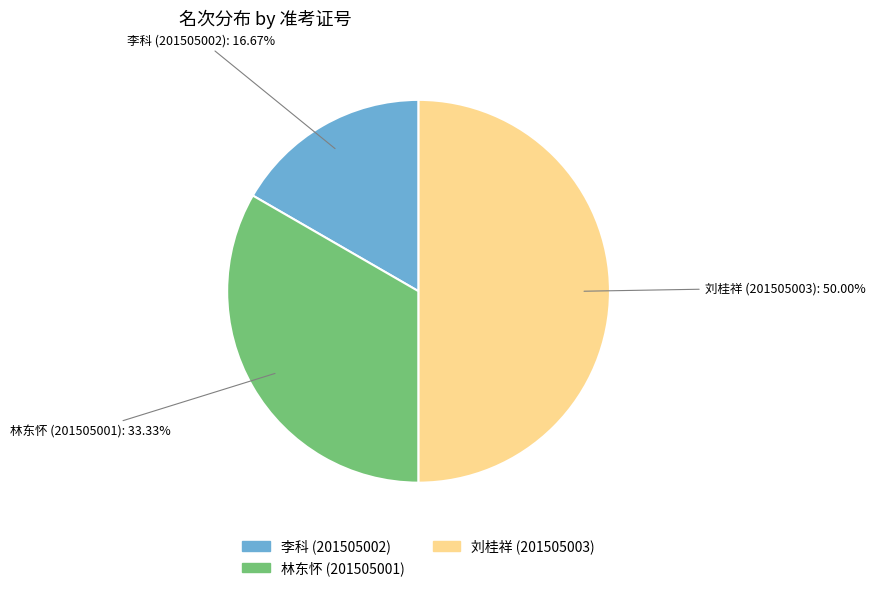

True or false: 林东怀 (201505001) accounts for 25% of the total.

False